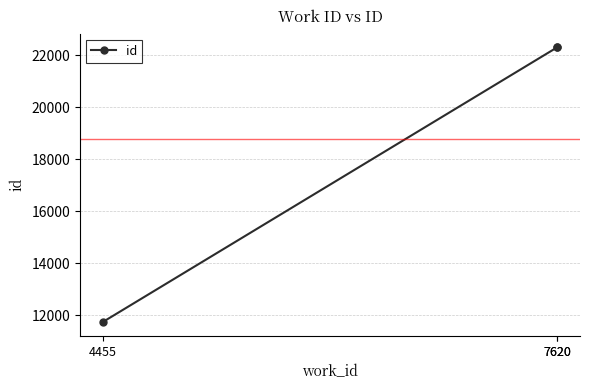

Which label corresponds to the largest value in the chart?

7620